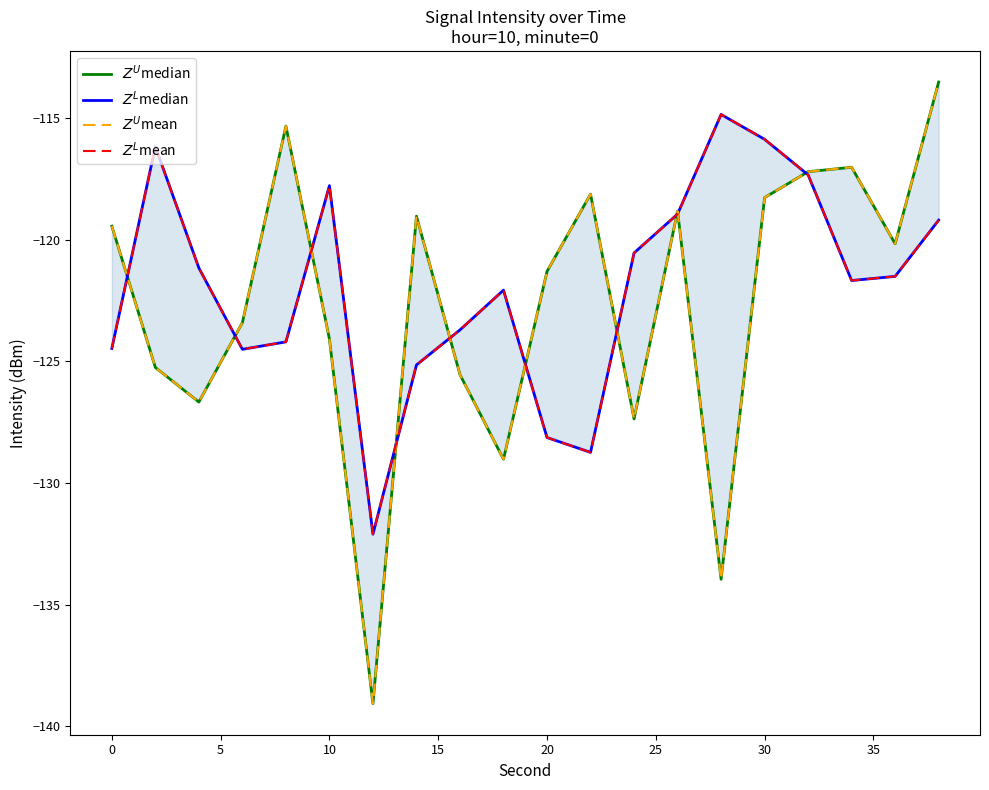

What is the total value across all series at 5?

-495.6